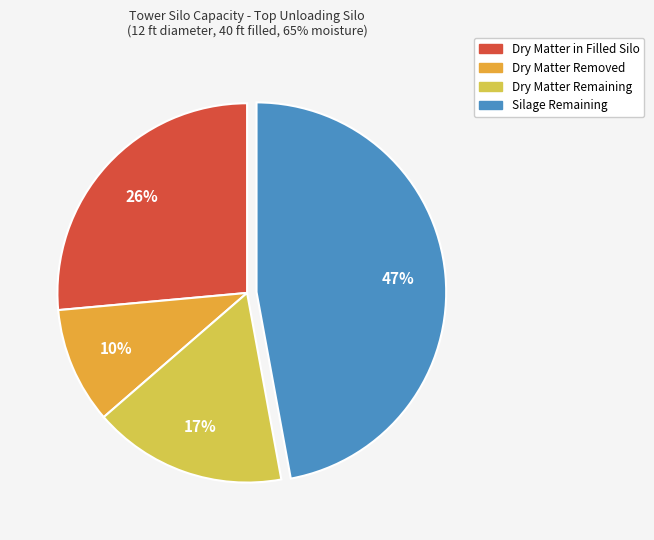

Count the number of slices in the pie.

4